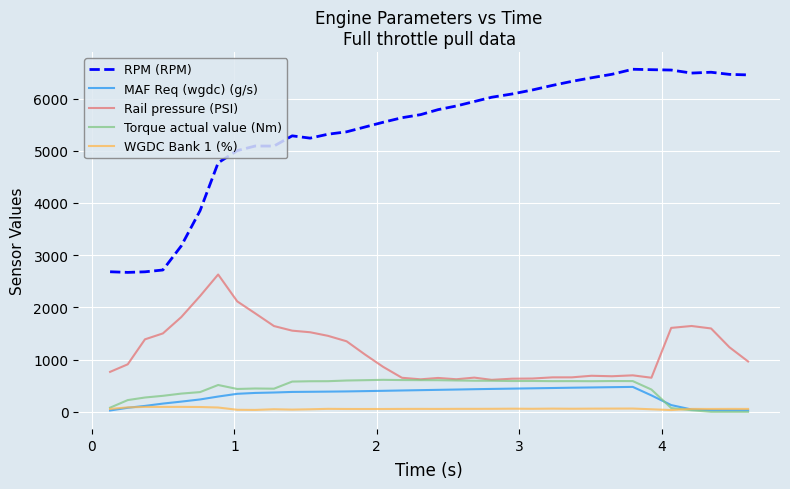

Is this an area chart (filled region under the line)?

No